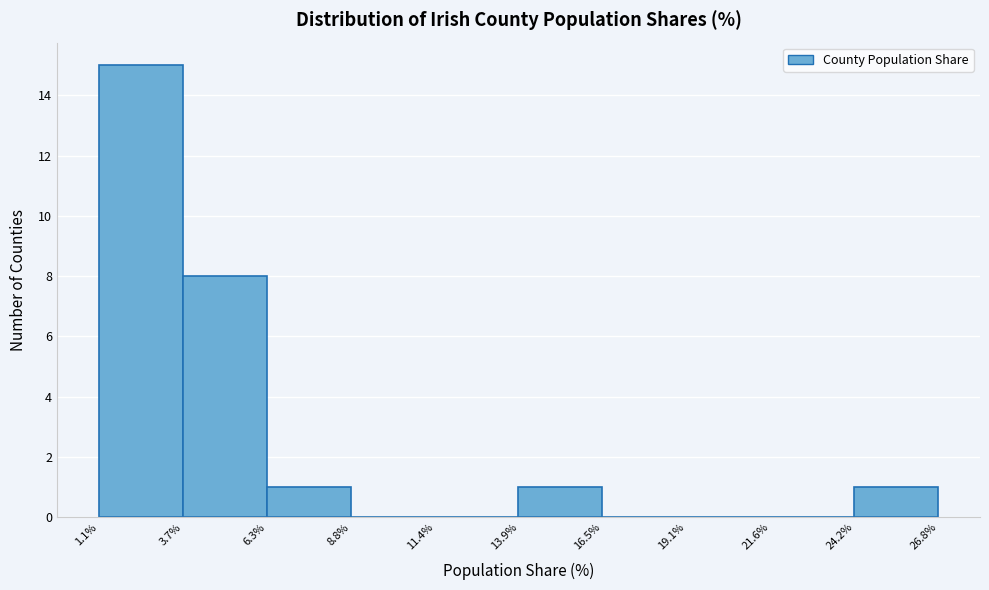

What is the height of the bar covering 3.7% to 6.3% on the x-axis? The values are not printed on the chart, so give them approximately, as read against the axis.

8